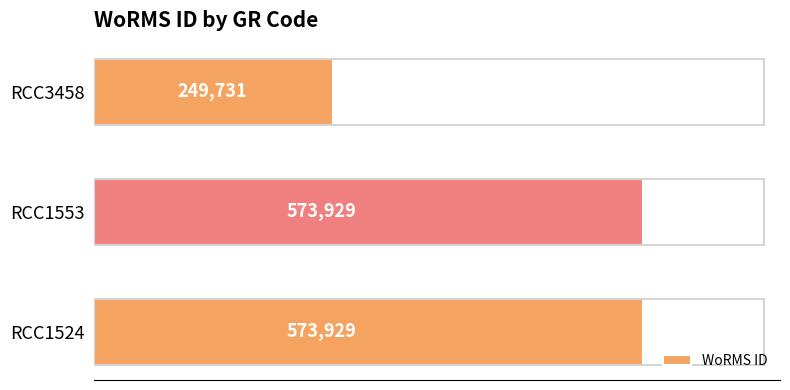

The value at RCC1553 is 267155. True or false?

False